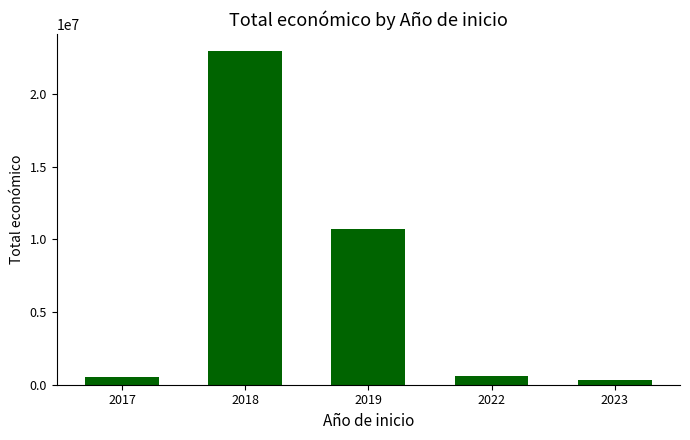

Is it true that the value at 2019 is 10684334?

True